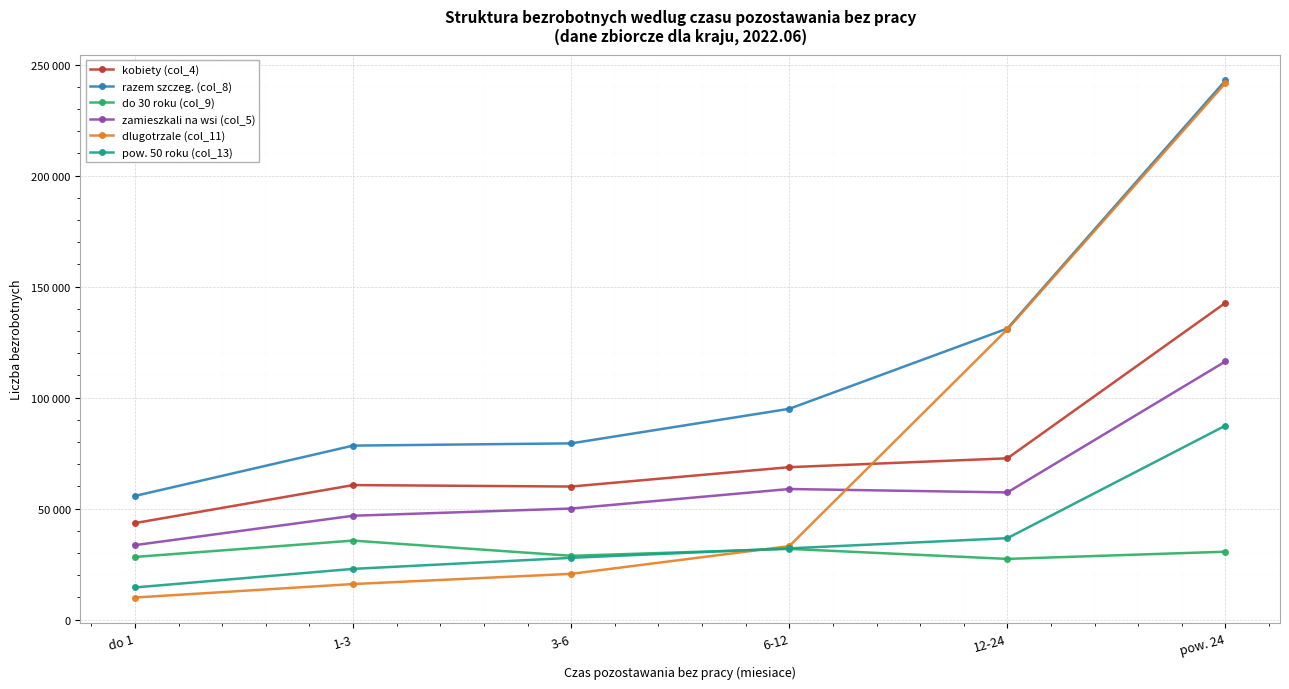

What are all the series names shown in the legend?

kobiety (col_4), razem szczeg. (col_8), do 30 roku (col_9), zamieszkali na wsi (col_5), dlugotrzale (col_11), pow. 50 roku (col_13)